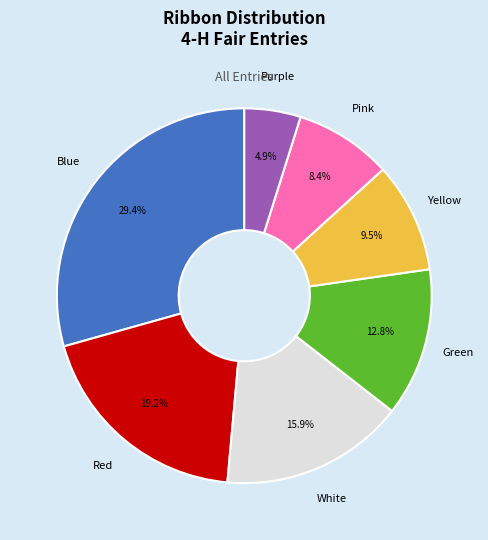

To the nearest percent, what portion does Pink represent?

8%